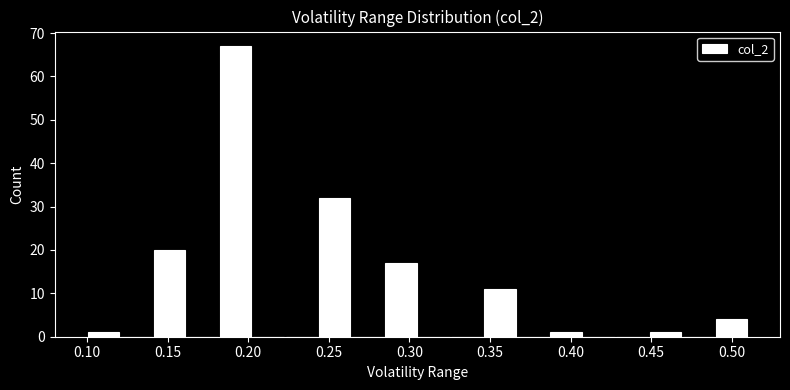

Reading left to right, transcribe this chart: for each bar, give the range it covers on the x-axis and its height. Neither the bar edges nor the heights are printed on the chart, so give them approximately, as read against the axes.

0.100 to 0.120: 1
0.120 to 0.140: 0
0.140 to 0.160: 20
0.160 to 0.180: 0
0.180 to 0.205: 67
0.205 to 0.225: 0
0.225 to 0.245: 0
0.245 to 0.265: 32
0.265 to 0.285: 0
0.285 to 0.305: 17
0.305 to 0.325: 0
0.325 to 0.345: 0
0.345 to 0.365: 11
0.365 to 0.385: 0
0.385 to 0.410: 1
0.410 to 0.430: 0
0.430 to 0.450: 0
0.450 to 0.470: 1
0.470 to 0.490: 0
0.490 to 0.510: 4